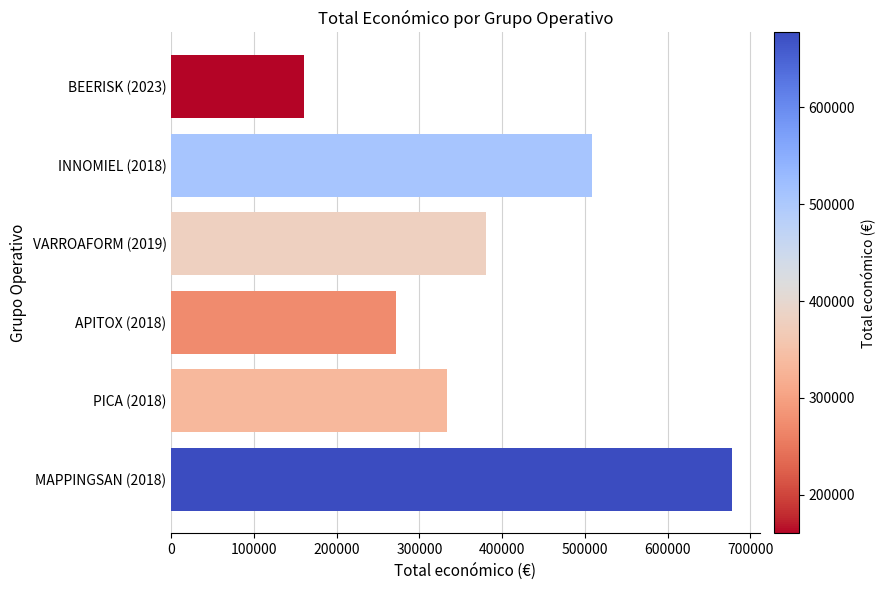

What is the label of the 4th bar from the top?

APITOX (2018)